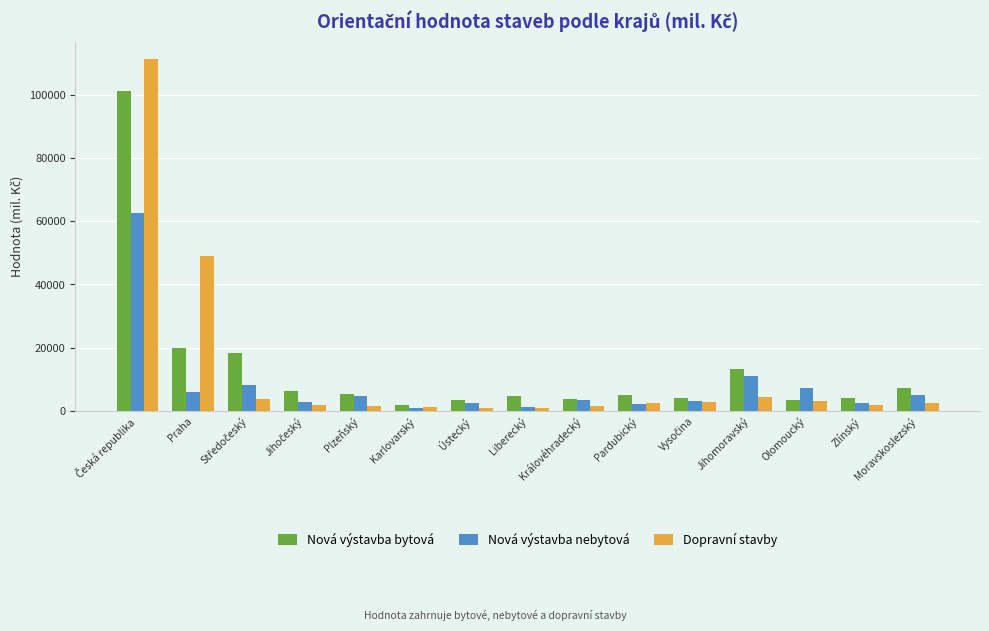

List the series in order of their peak value, lowest first.

Nová výstavba nebytová, Nová výstavba bytová, Dopravní stavby